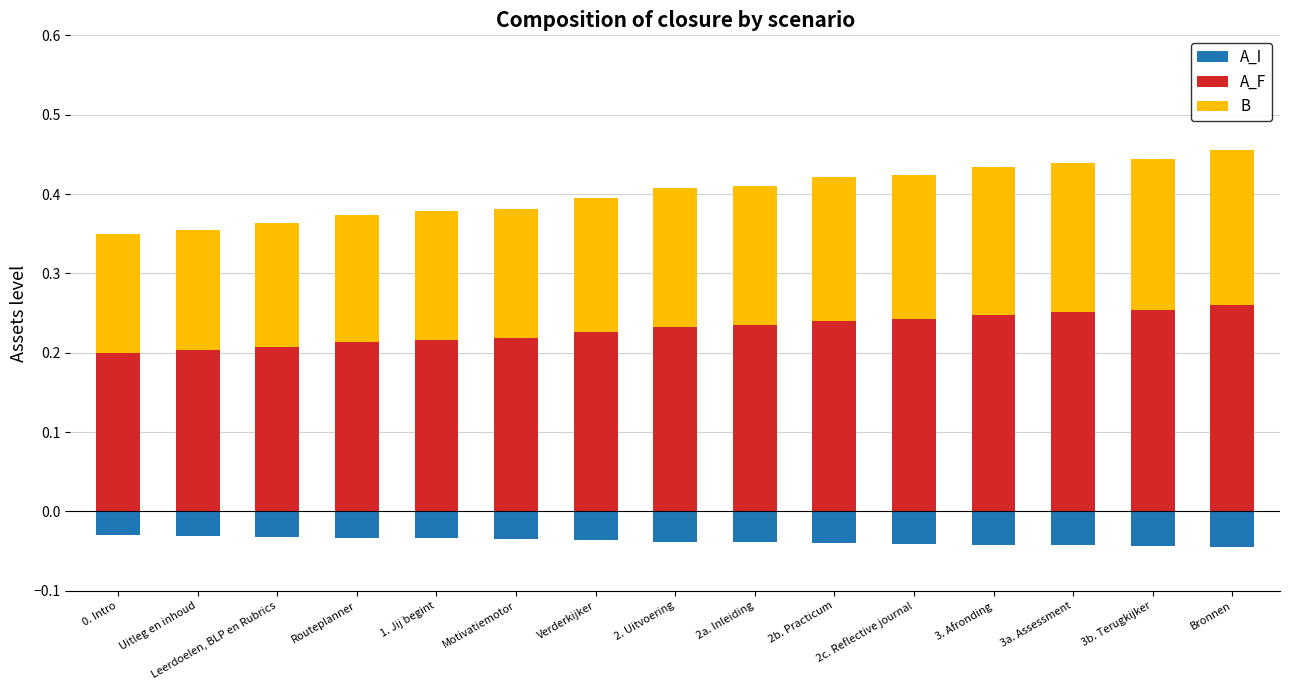

How many groups of bars are there?

15